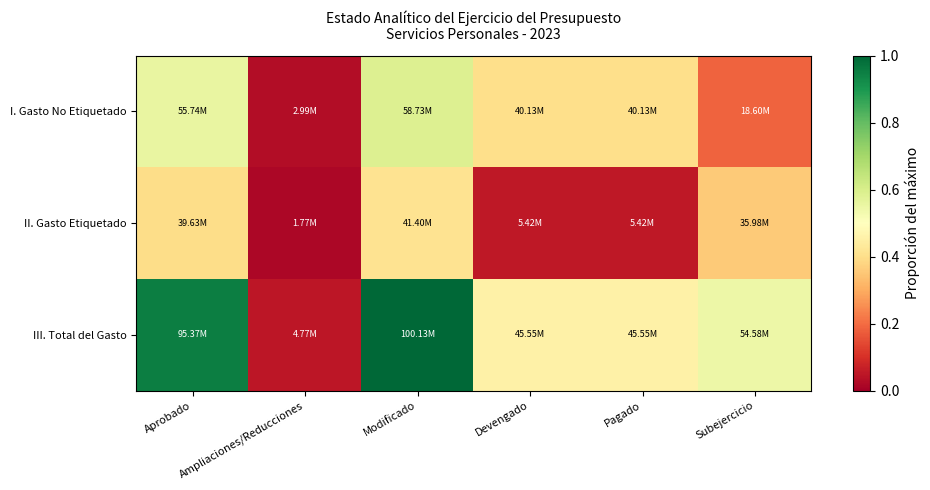

Which series changed the most between Devengado and Subejercicio?

II. Gasto Etiquetado